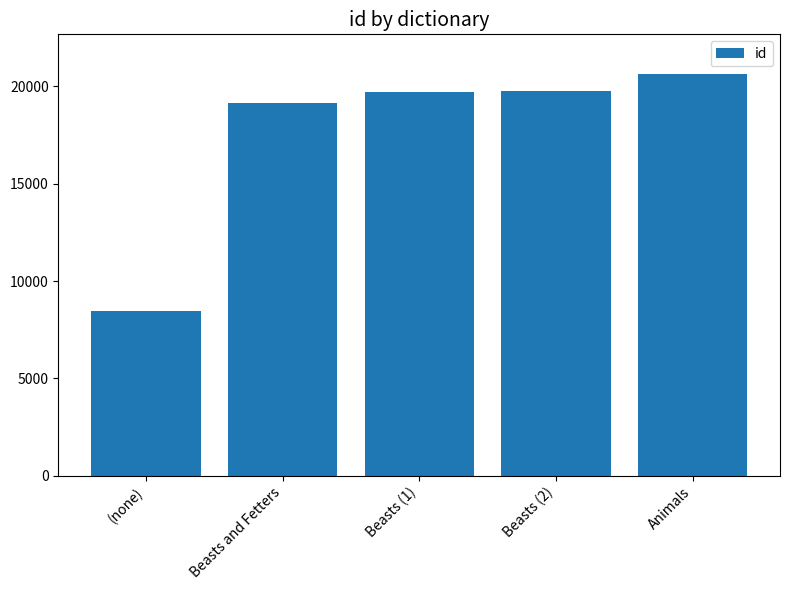

At which label is the value closest to 14534?

Beasts and Fetters